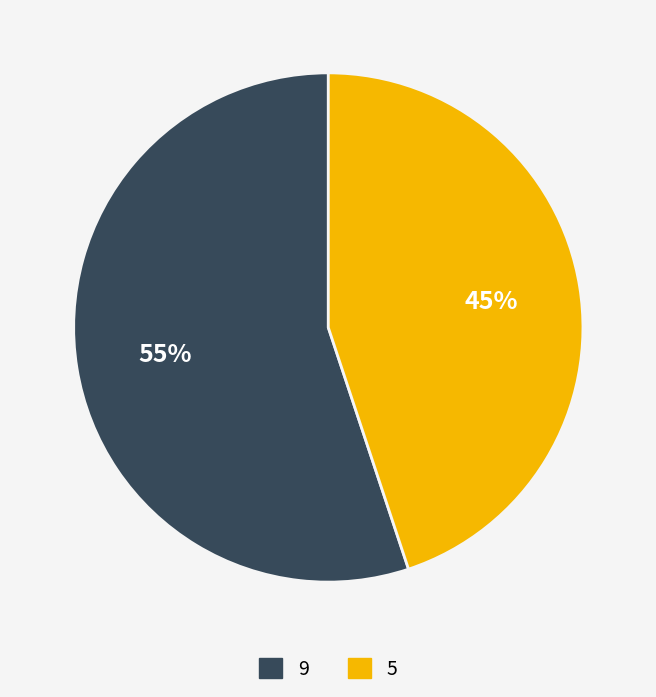

To the nearest percent, what is the average slice percentage?

50%